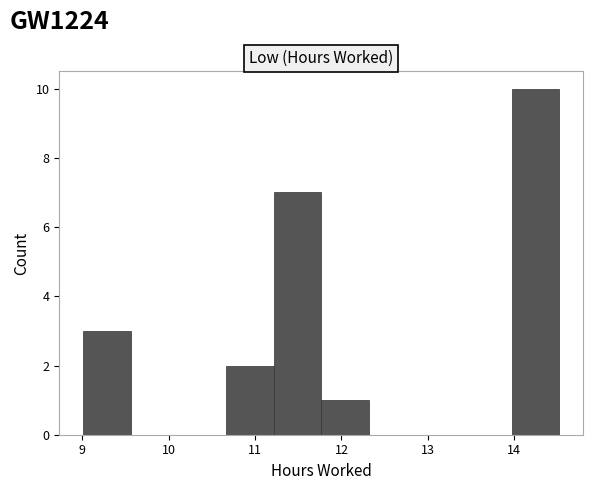

Over which range of the x-axis is the bar tallest?

14.0 to 14.5